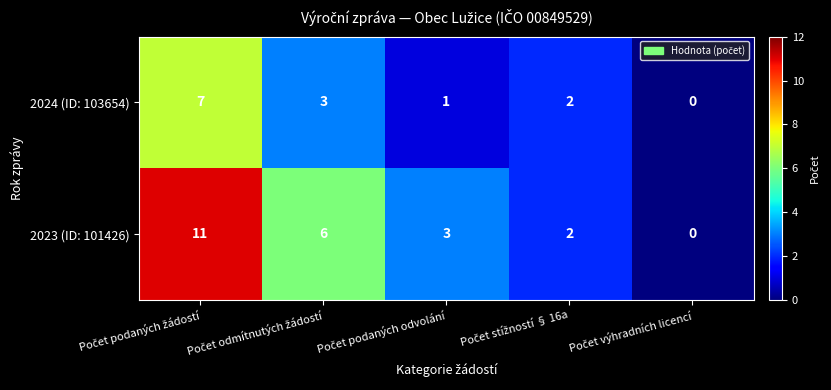

What is the sum of all 2024 (ID: 103654) values?

13